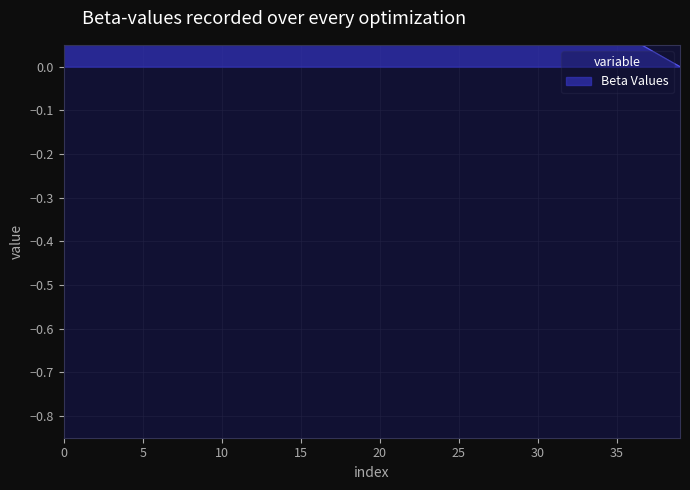

How many values exceed 0?

39